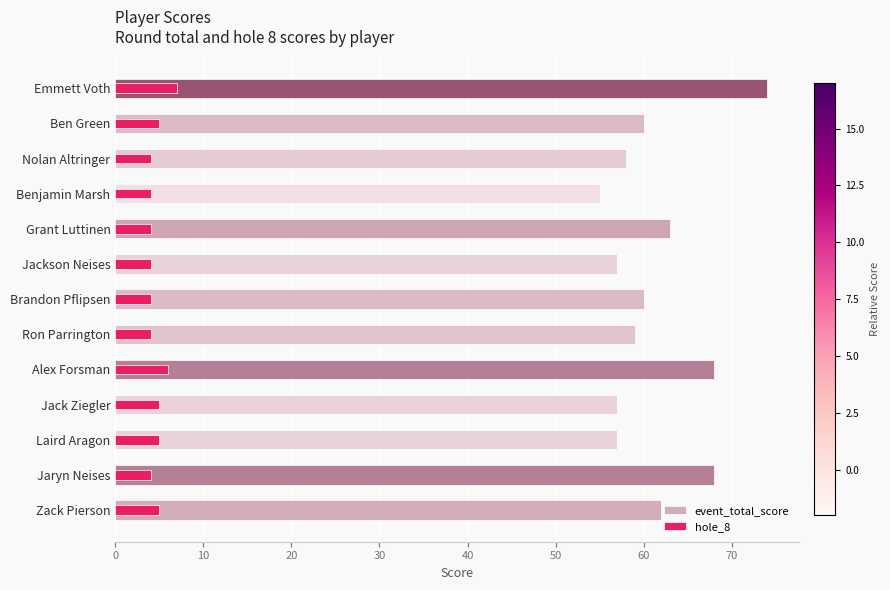

What is the average value of the event_total_score series?

61